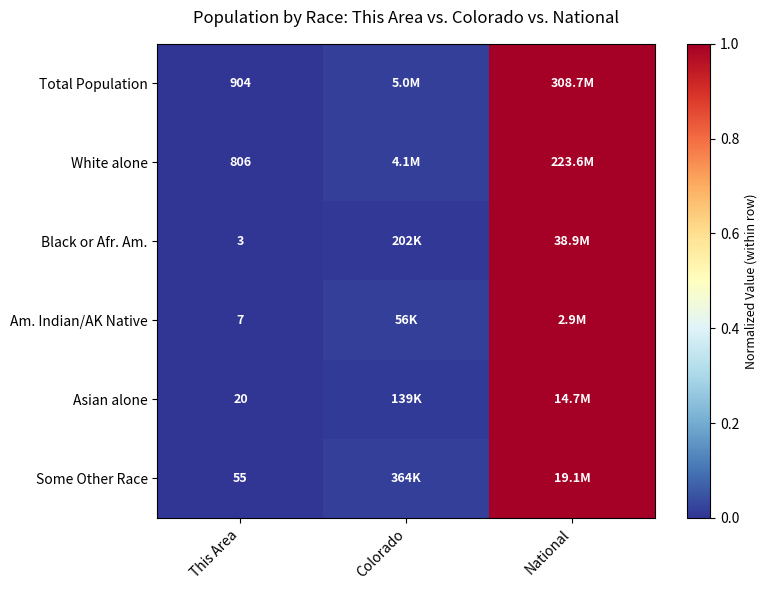

The value of Asian alone at National is 0.2. True or false?

False